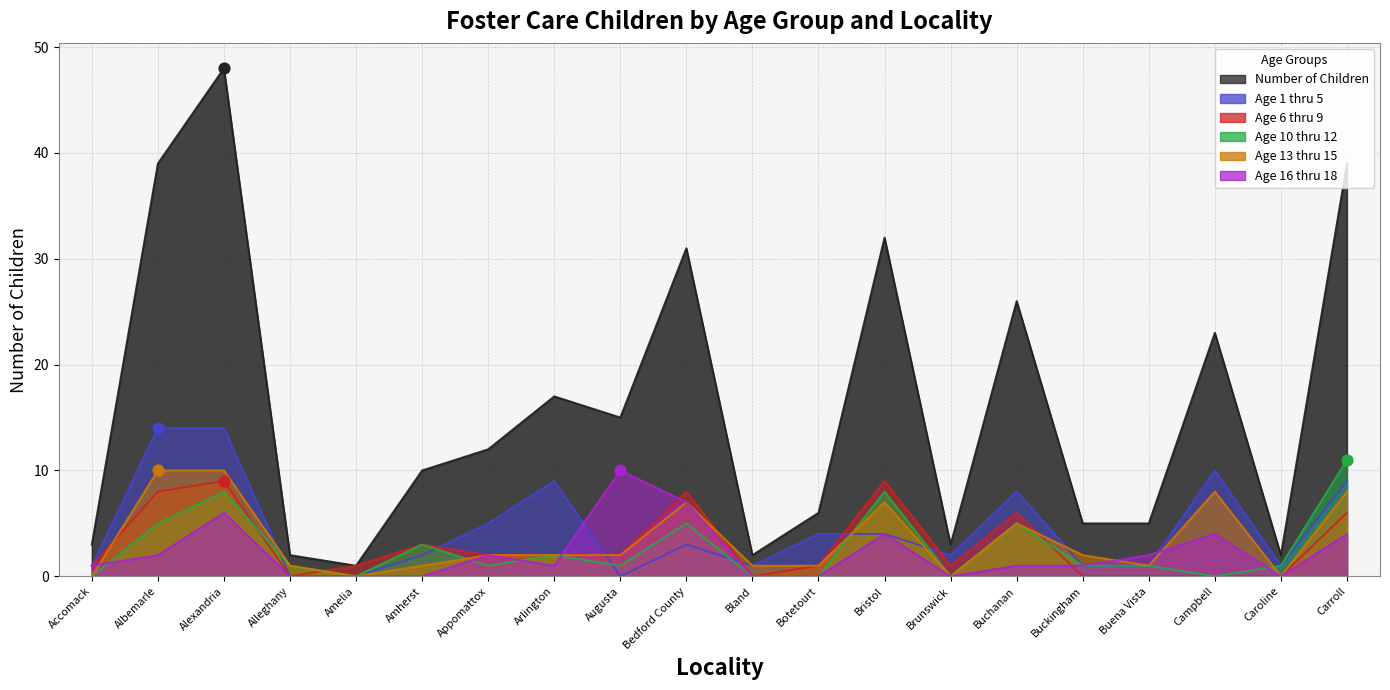

Which series reaches the minimum Y coordinate?

Age 1 thru 5